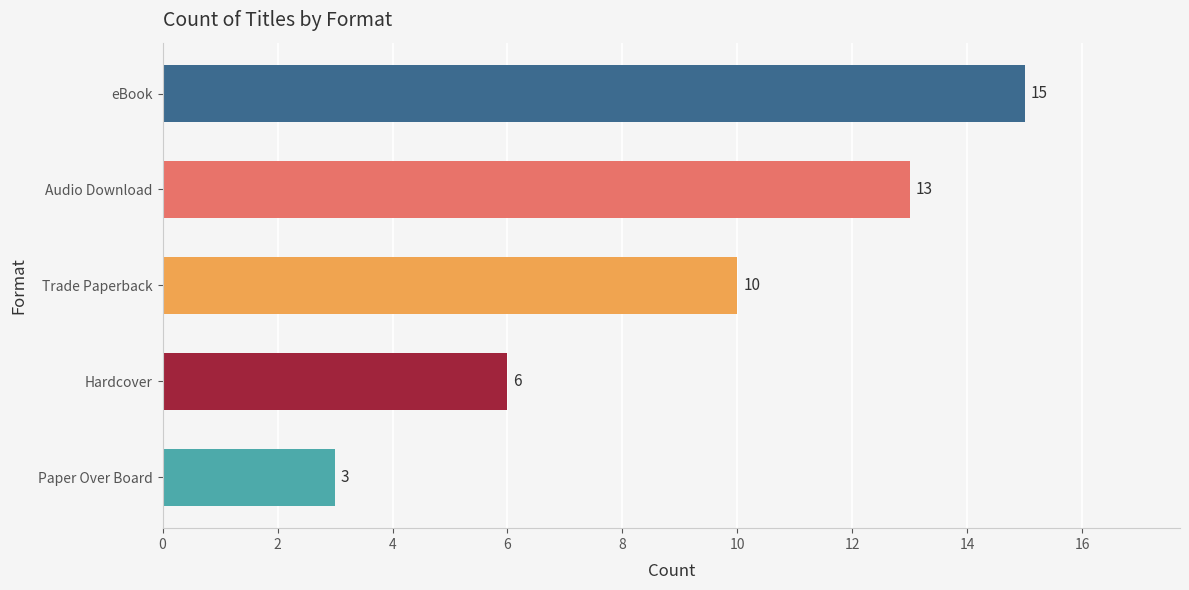

True or false: the data shows 17 at Trade Paperback.

False